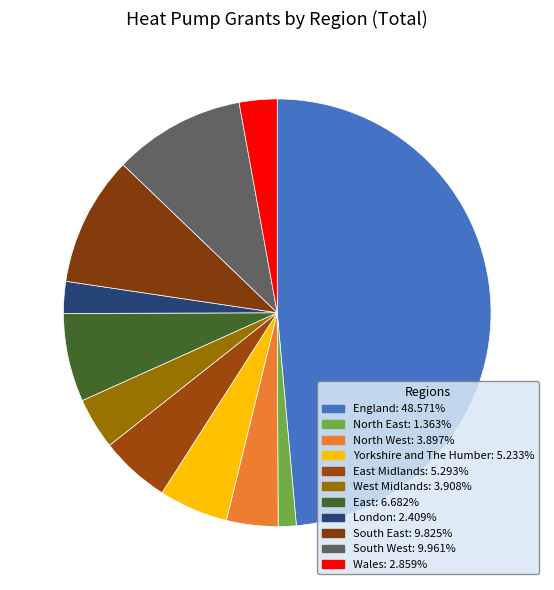

How many slices are in this pie chart?

11